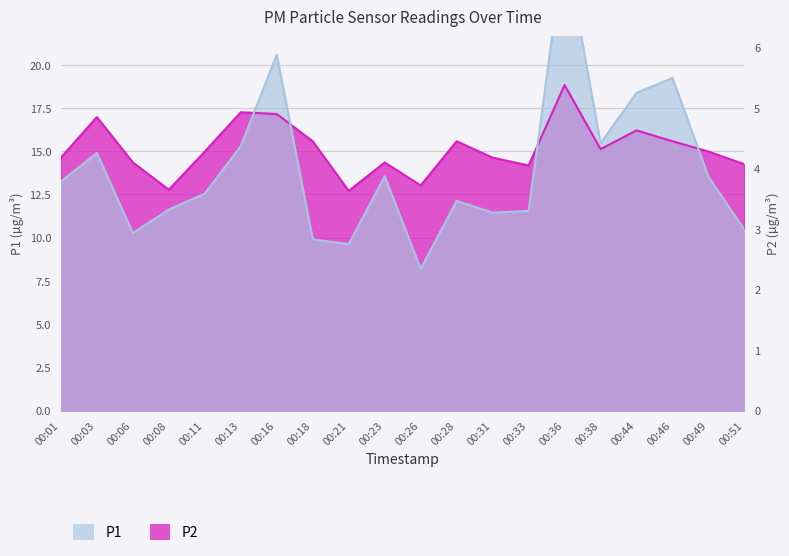

List the labels in order of P1 value, largest first.

00:36, 00:16, 00:46, 00:44, 00:38, 00:13, 00:03, 00:23, 00:49, 00:01, 00:11, 00:28, 00:08, 00:33, 00:31, 00:51, 00:06, 00:18, 00:21, 00:26